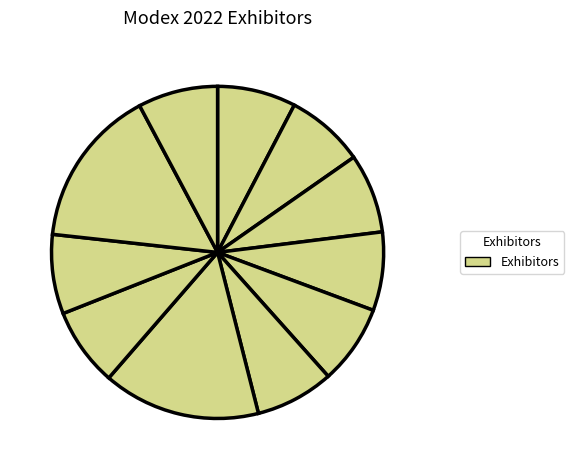

Count the number of slices in the pie.

11